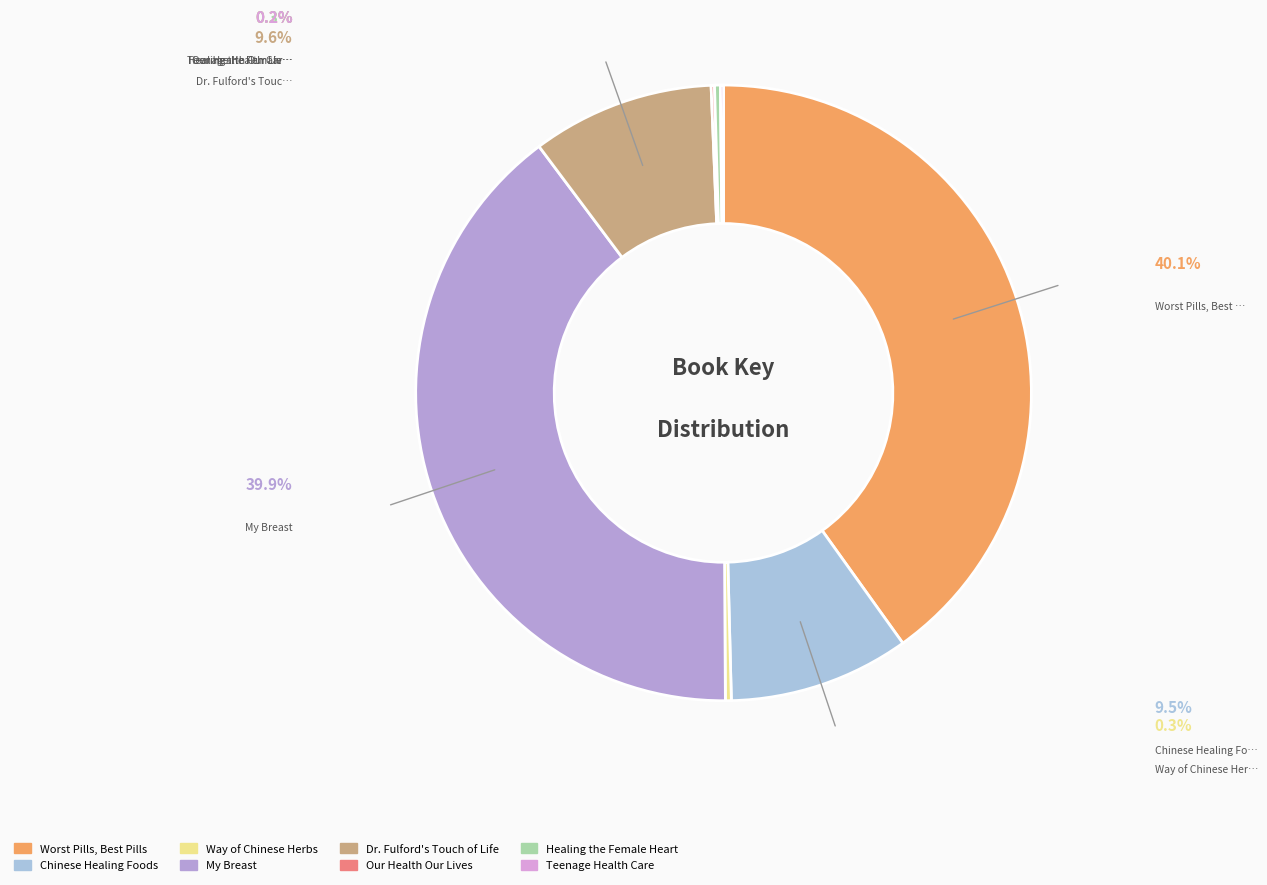

What is the largest slice in the pie chart?

Worst Pills, Best Pills